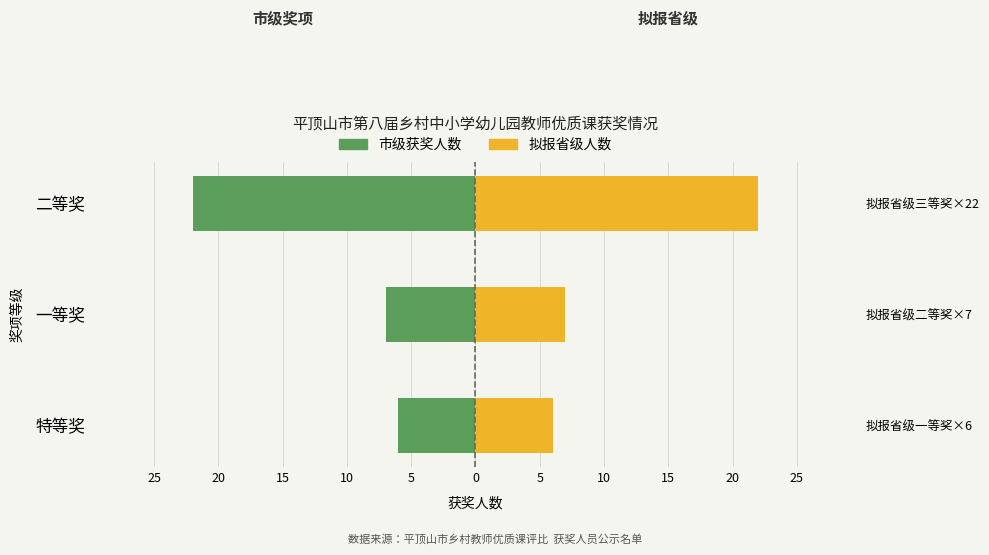

Which series has the widest spread of values?

市级获奖人数